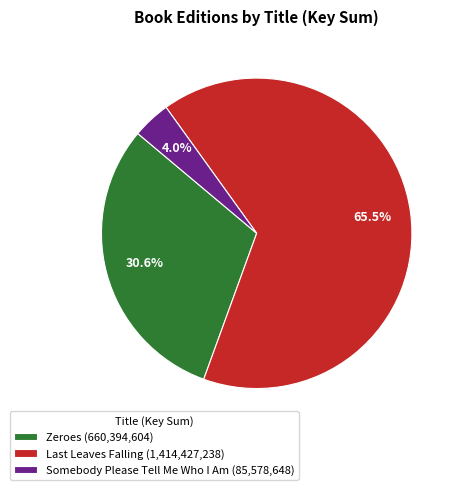

Is there any slice that represents more than half of the pie?

Yes